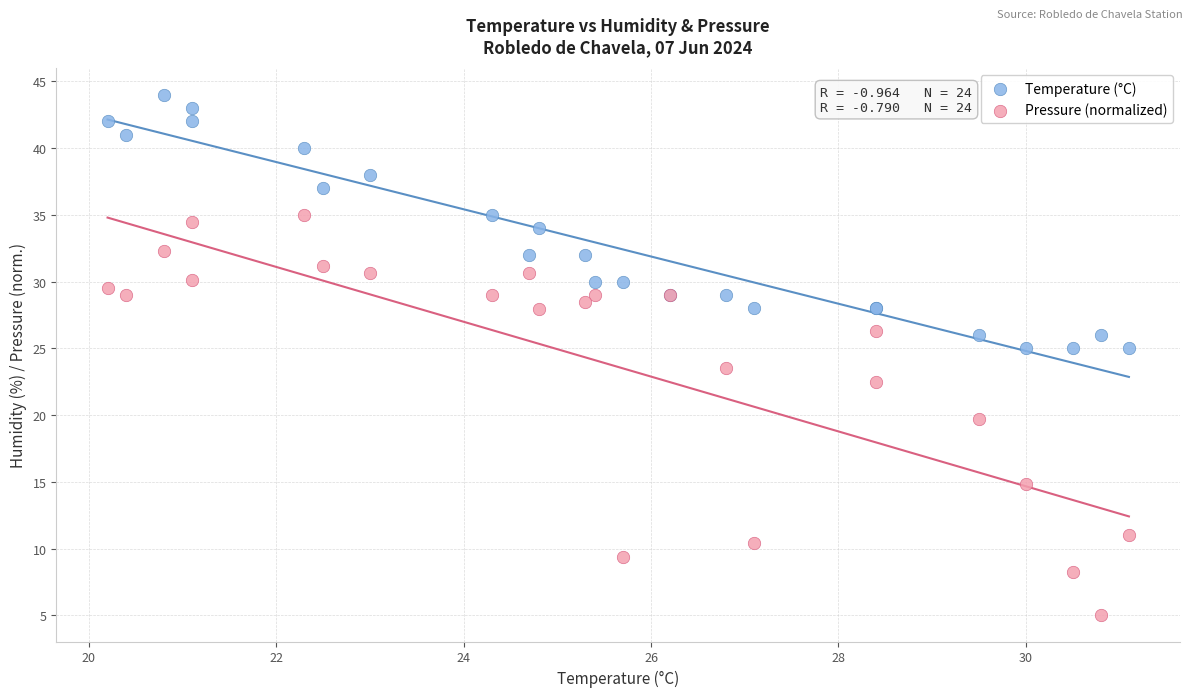

Across all series, what Y value is closest to 24?

23.5